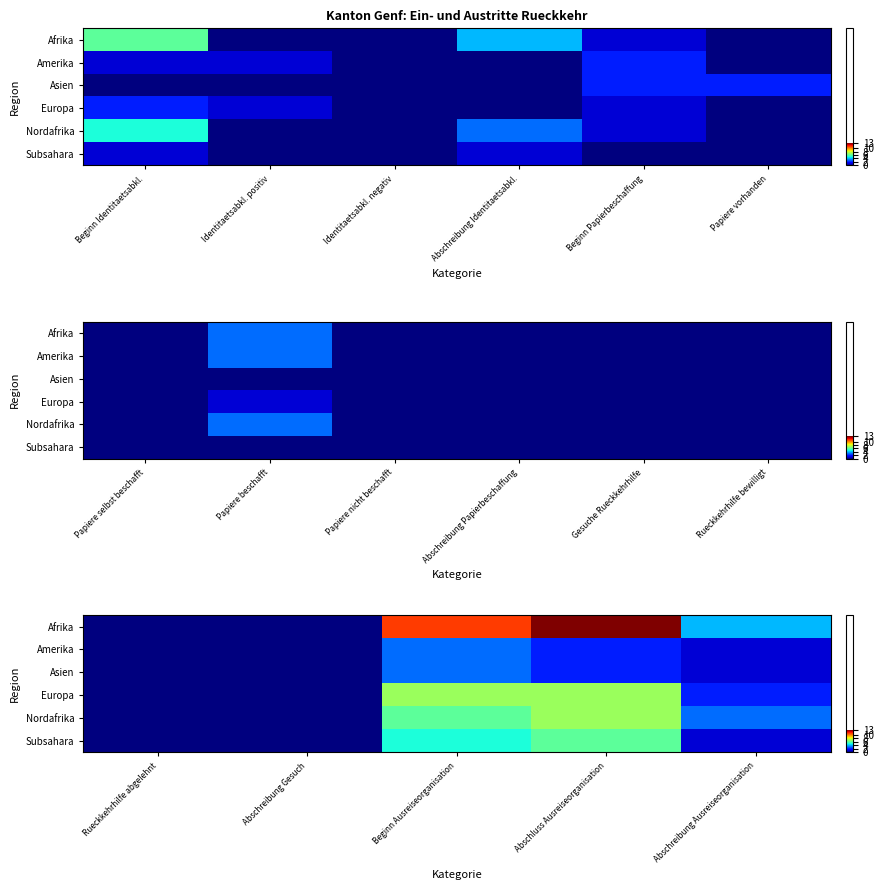

How many data points does each series have?

5